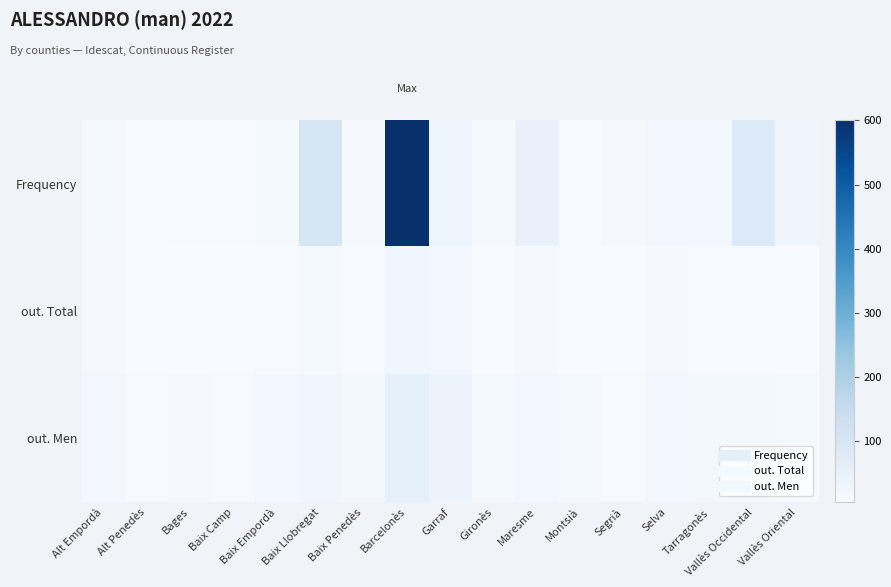

Reading left to right, transcribe all the data shown in this chart.

Frequency: Alt Empordà=14	Alt Penedès=5	Bages=9	Baix Camp=9	Baix Empordà=13	Baix Llobregat=99	Baix Penedès=10	Barcelonès=601	Garraf=30	Gironès=13	Maresme=49	Montsià=5	Segrià=10	Selva=19	Tarragonès=20	Vallès Occidental=85	Vallès Oriental=29
out. Total: Alt Empordà=10	Alt Penedès=5	Bages=5	Baix Camp=5	Baix Empordà=9	Baix Llobregat=12	Baix Penedès=9	Barcelonès=26	Garraf=19	Gironès=7	Maresme=11	Montsià=7	Segrià=5	Selva=11	Tarragonès=8	Vallès Occidental=9	Vallès Oriental=7
out. Men: Alt Empordà=19	Alt Penedès=9	Bages=10	Baix Camp=9	Baix Empordà=19	Baix Llobregat=24	Baix Penedès=18	Barcelonès=55	Garraf=39	Gironès=13	Maresme=21	Montsià=14	Segrià=9	Selva=21	Tarragonès=15	Vallès Occidental=18	Vallès Oriental=14